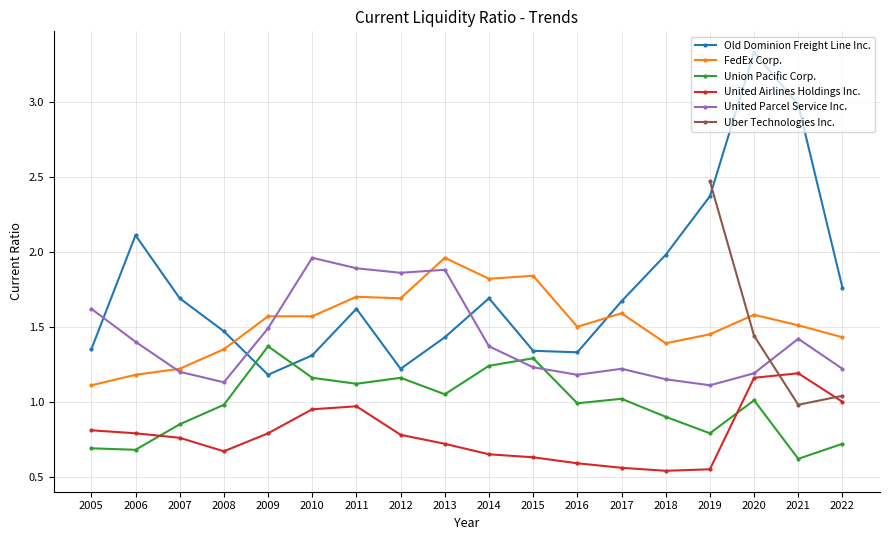

Where is the first local maximum for Old Dominion Freight Line Inc.?

2006